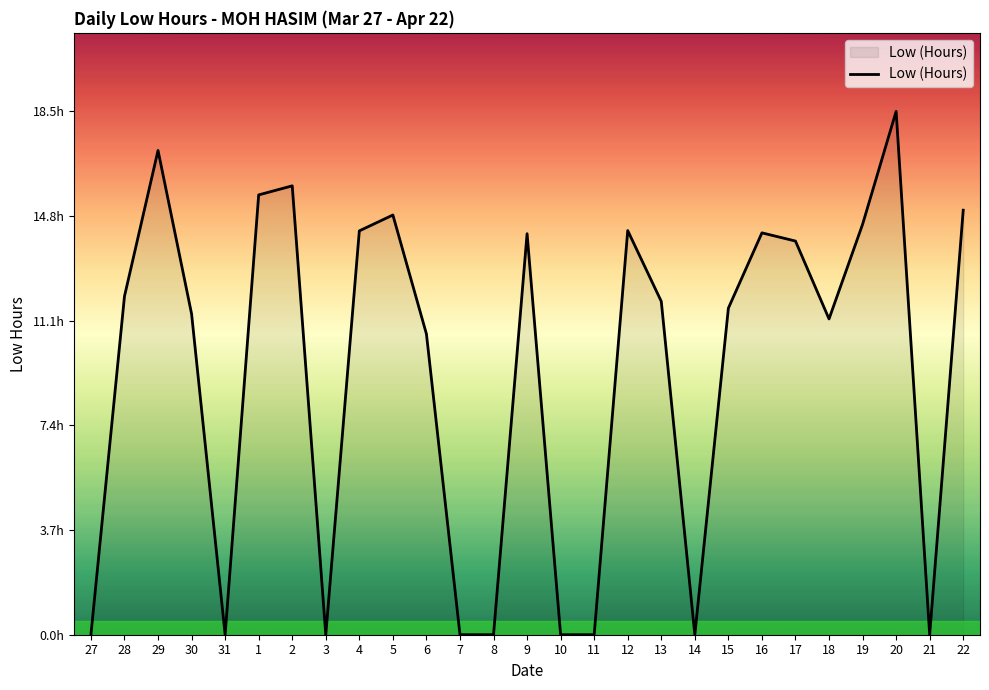

Does the chart display data point markers on the line(s)?

No